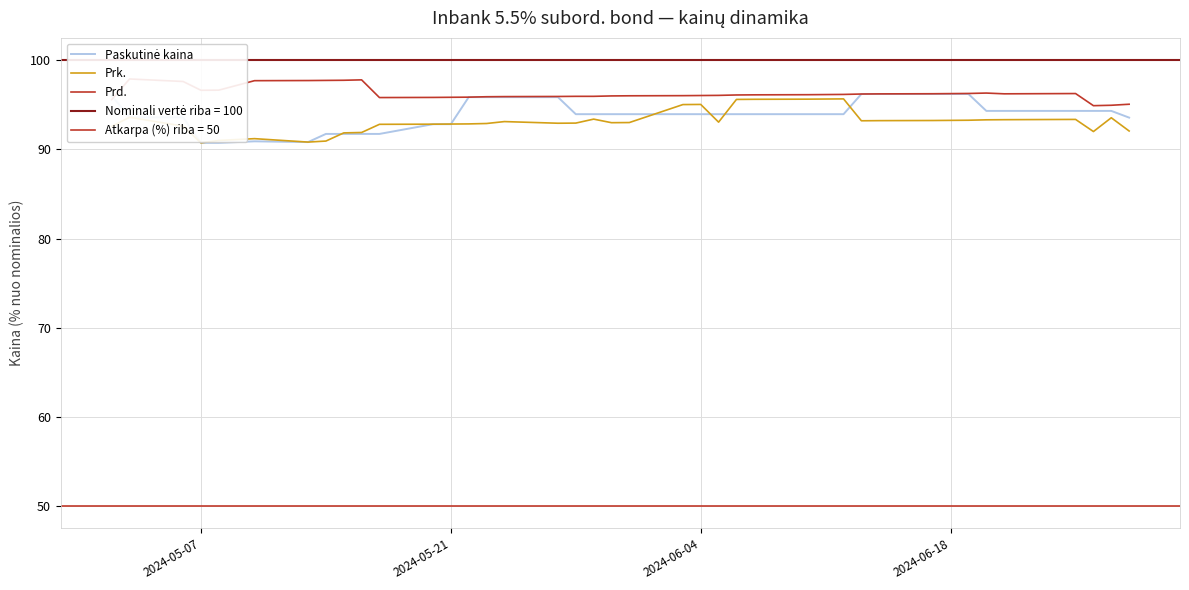

What is the value of the Paskutinė kaina point at the 11th from the left?

91.7